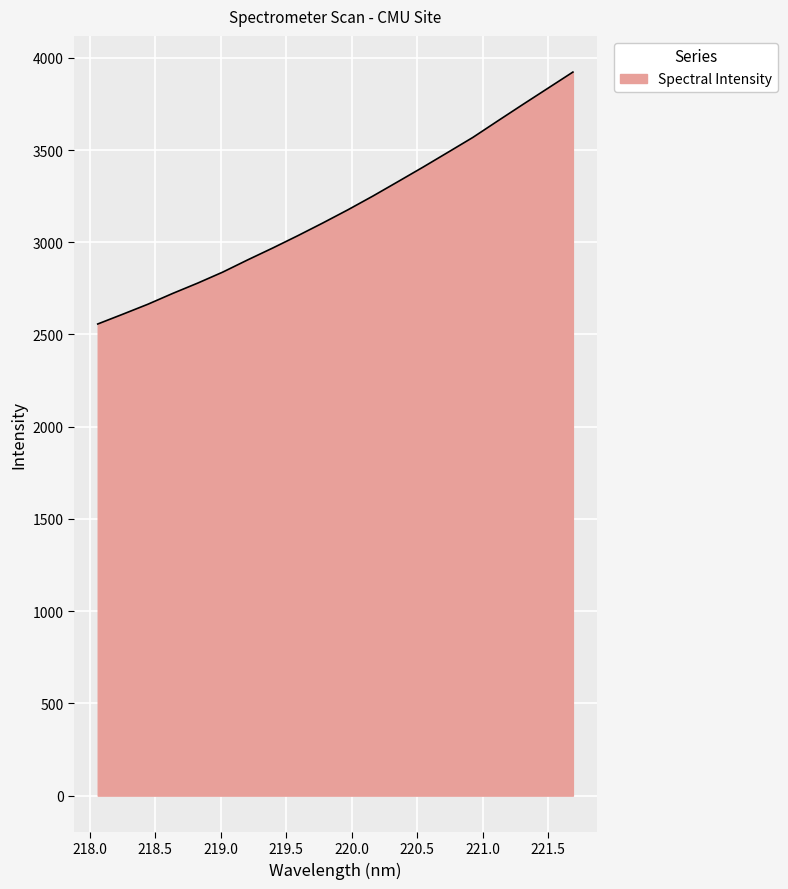

What is the minimum value shown in the chart?

2556.8